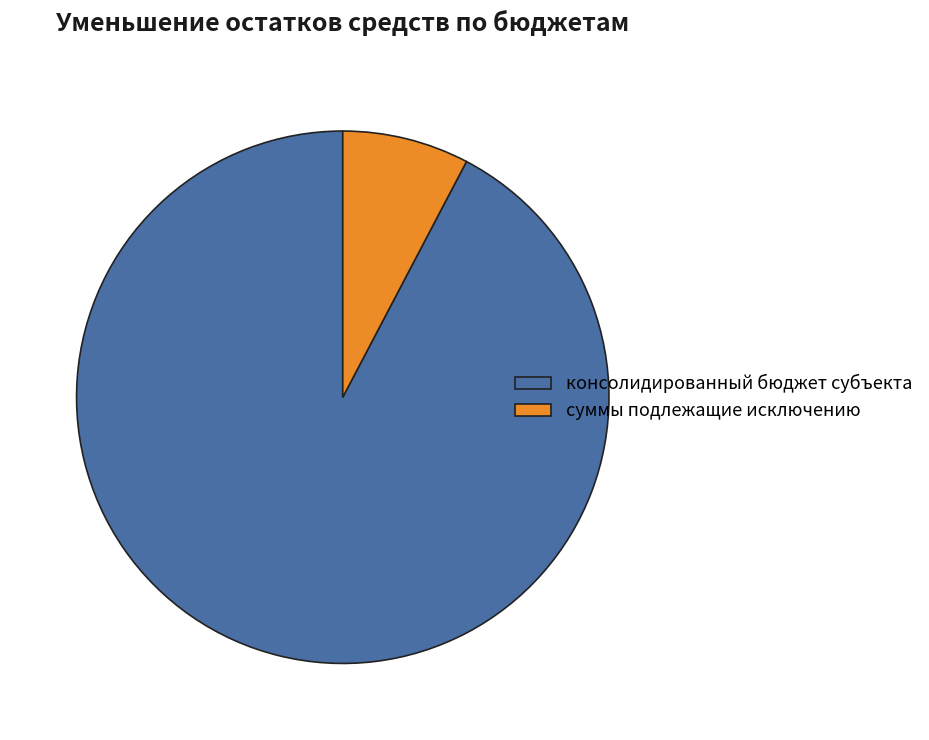

Which slice is the largest?

консолидированный бюджет субъекта